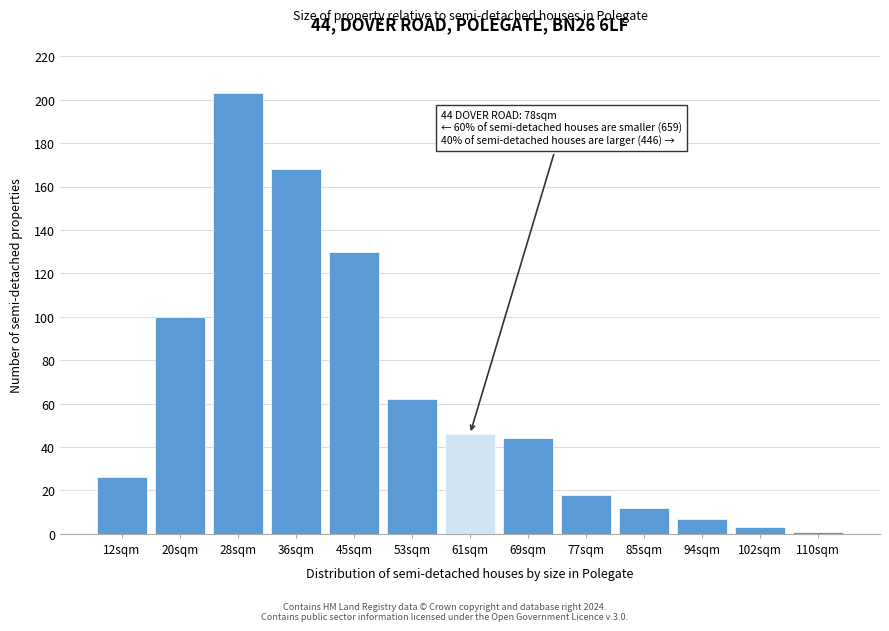

Reading right to left, transcribe all the data shown in this chart.

1	3	7	12	18	44	46	62	130	168	203	100	26